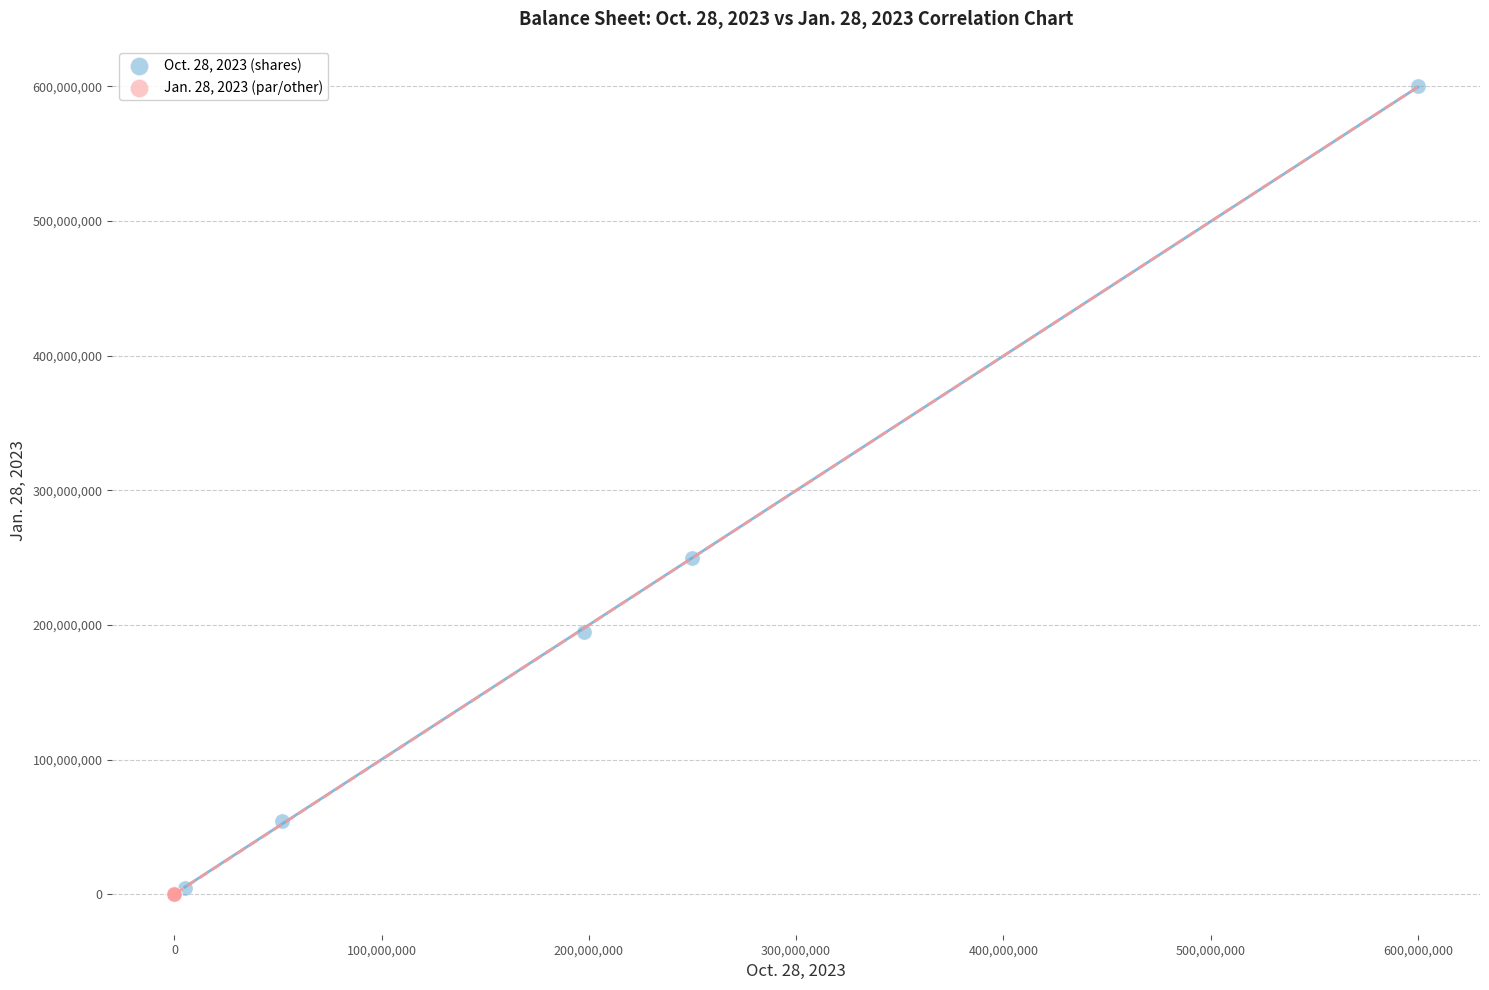

Which series contains the highest Y value?

Oct. 28, 2023 (shares)